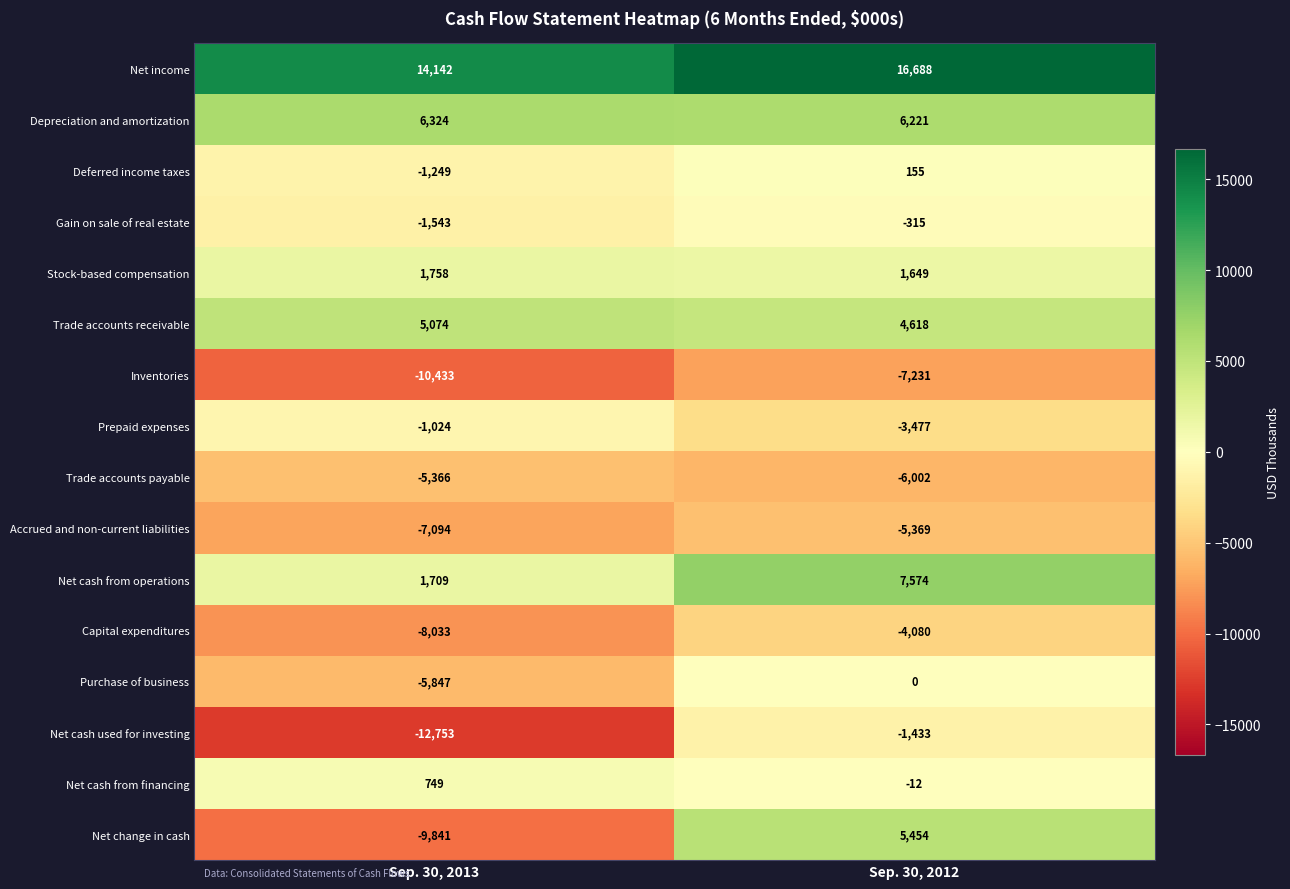

Where is Deferred income taxes nearest to the value -547?

Sep. 30, 2013